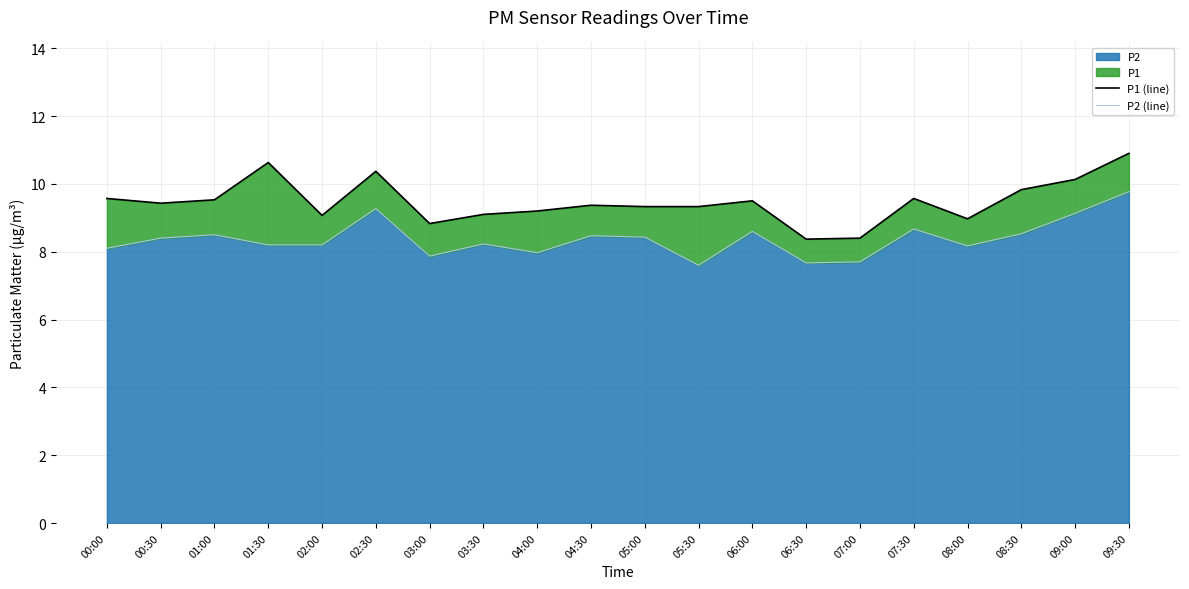

Reading right to left, what are all the values shown in this chart?

P1 (line): 10.9	10.1	9.8	9.0	9.6	8.4	8.4	9.5	9.3	9.3	9.4	9.2	9.1	8.8	10.4	9.1	10.6	9.5	9.4	9.6
P2 (line): 9.8	9.1	8.5	8.2	8.7	7.7	7.7	8.6	7.6	8.4	8.5	8.0	8.2	7.9	9.3	8.2	8.2	8.5	8.4	8.1